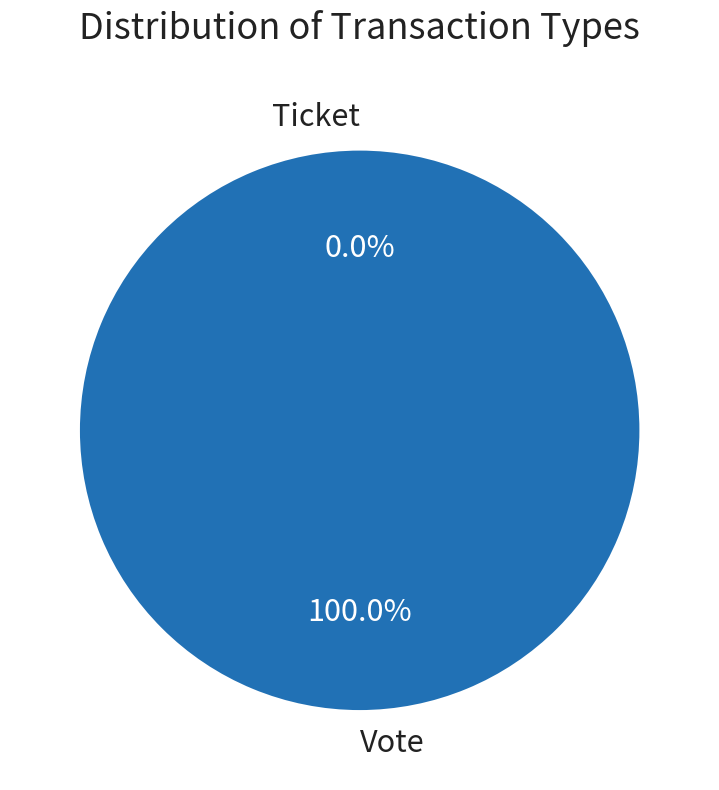

Which category has the biggest portion of the pie?

Vote